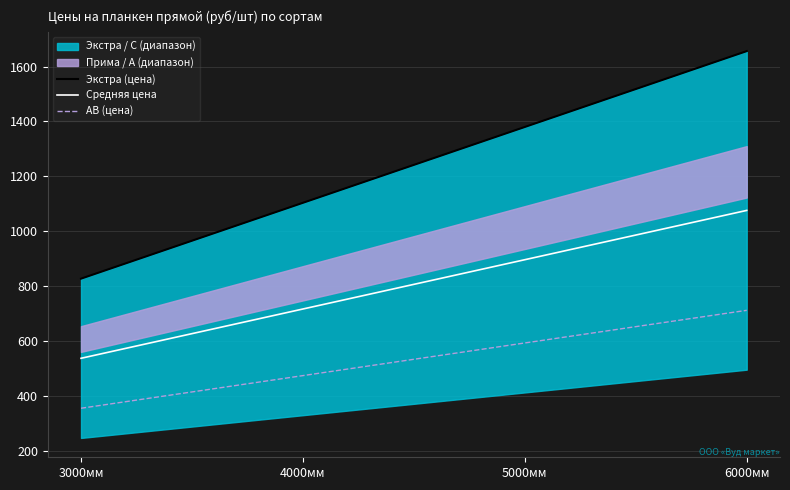

What is the sum of all АВ (цена) values?

2138.4